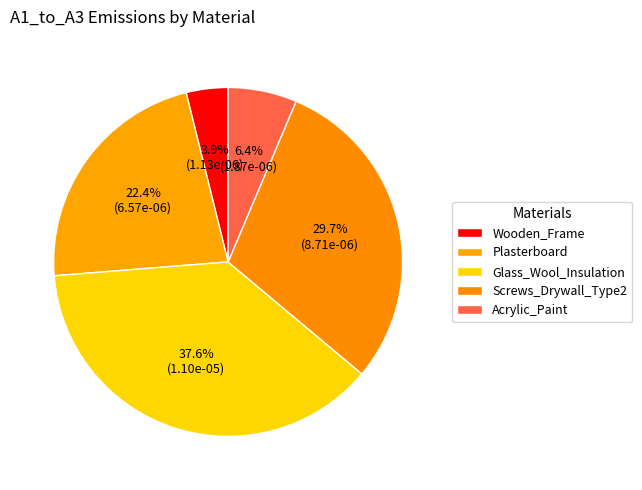

To the nearest percent, what is the difference between the largest and smallest slice percentages?

34%